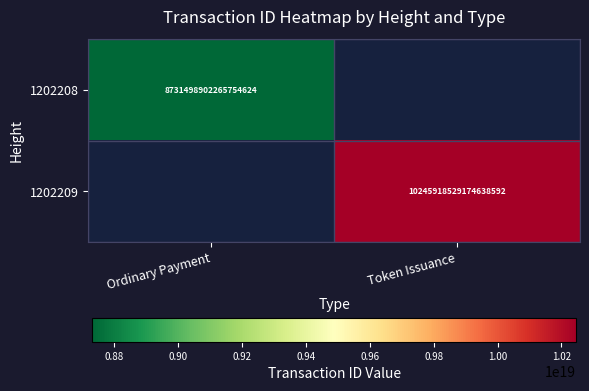

How many categories are shown in the chart?

2